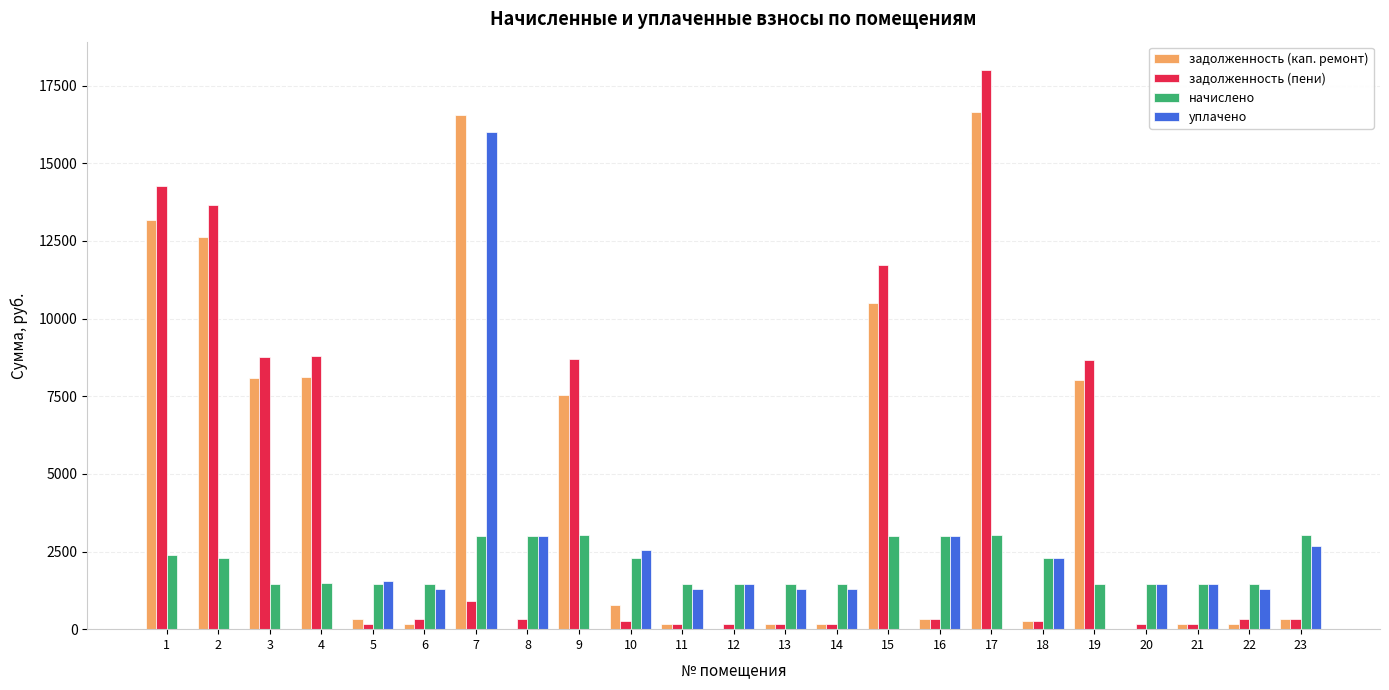

What is the sum of all уплачено values?

41949.4